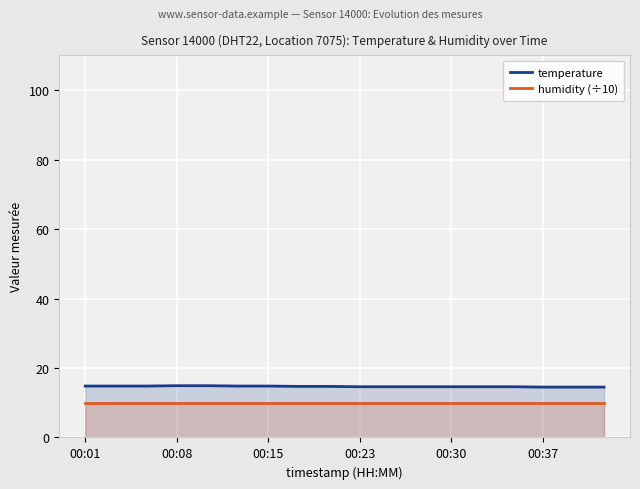

True or false: humidity (÷10) and temperature intersect in this chart.

False